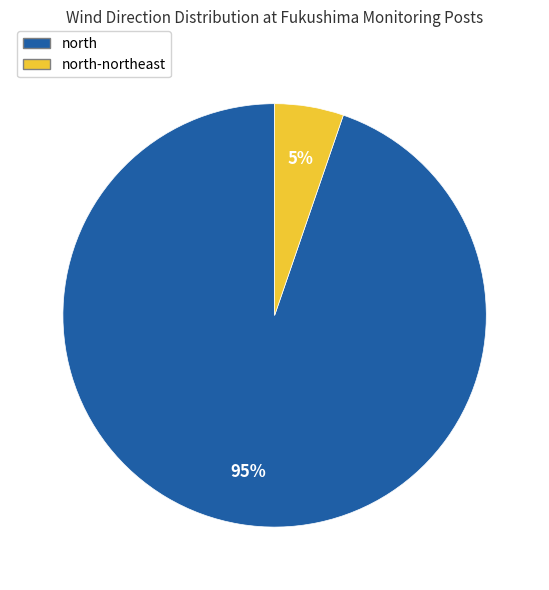

Is there a majority slice in this chart?

Yes